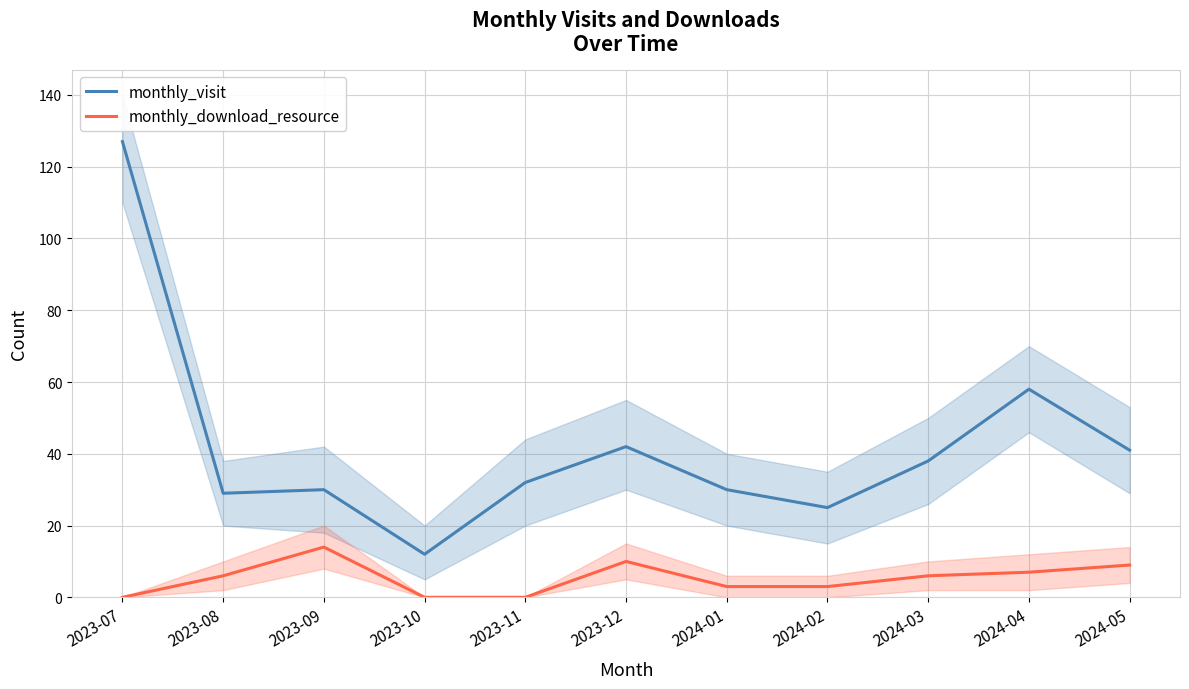

What is the average value of the monthly_visit series?

42